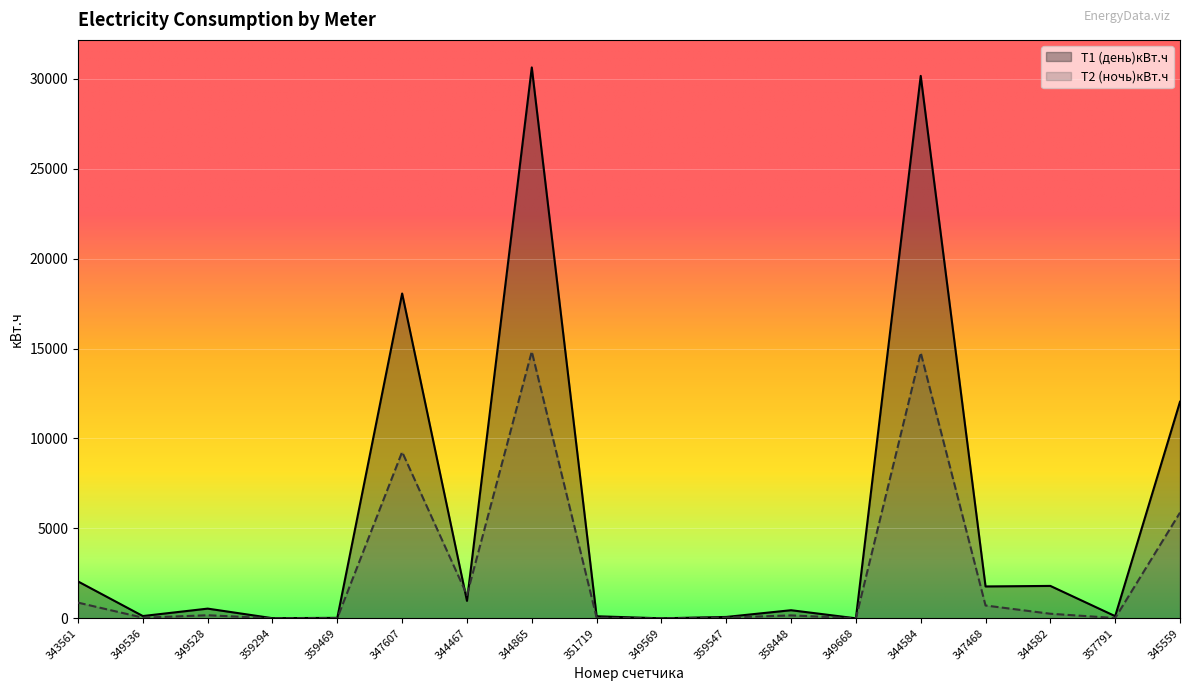

What is the difference between the Т2 (ночь)кBт.ч values at 347607 and 351719?

9214.0